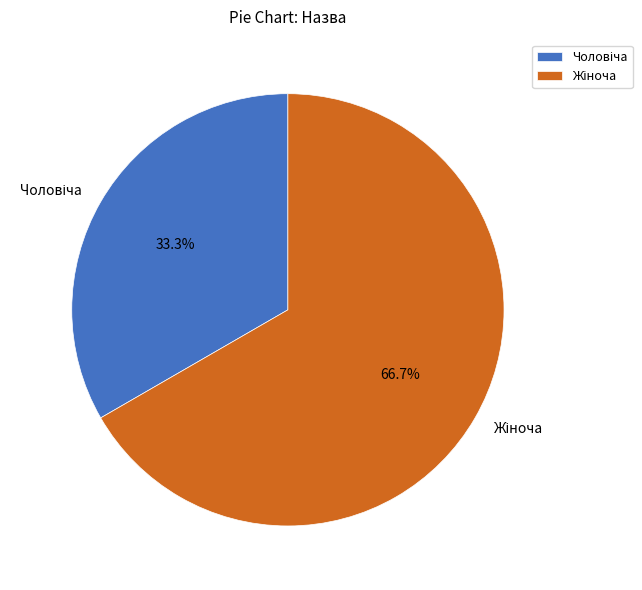

Which slice is the largest?

Жіноча